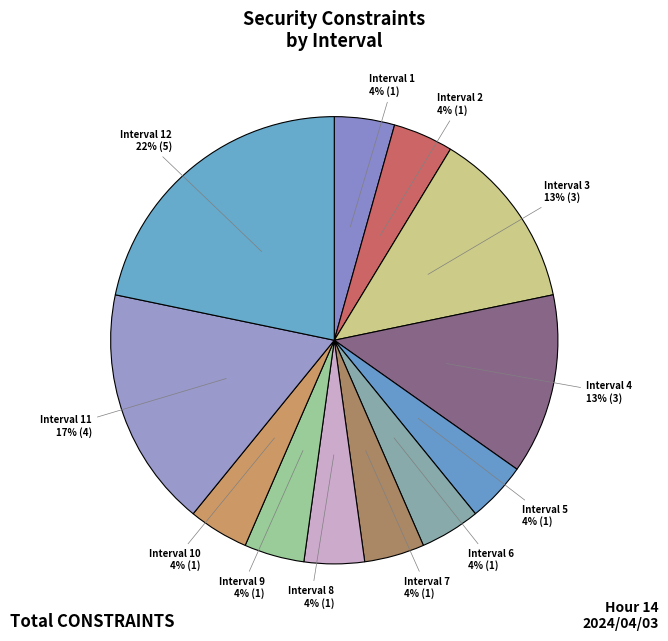

What is the largest slice in the pie chart?

Interval 12